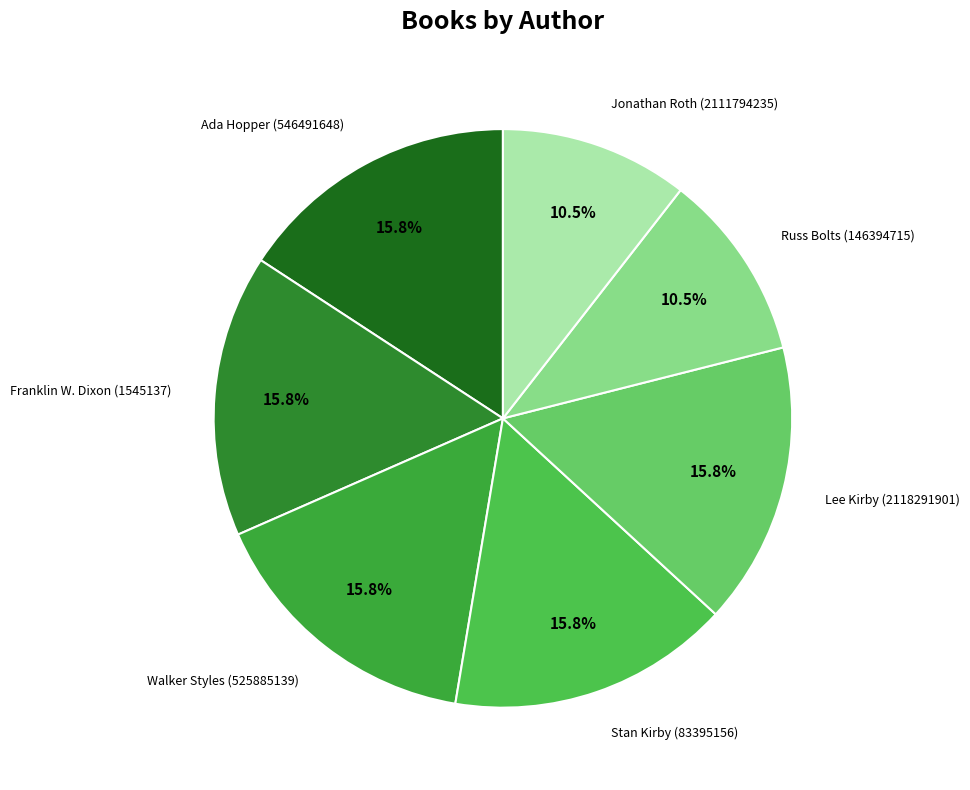

Does any single category account for the majority?

No